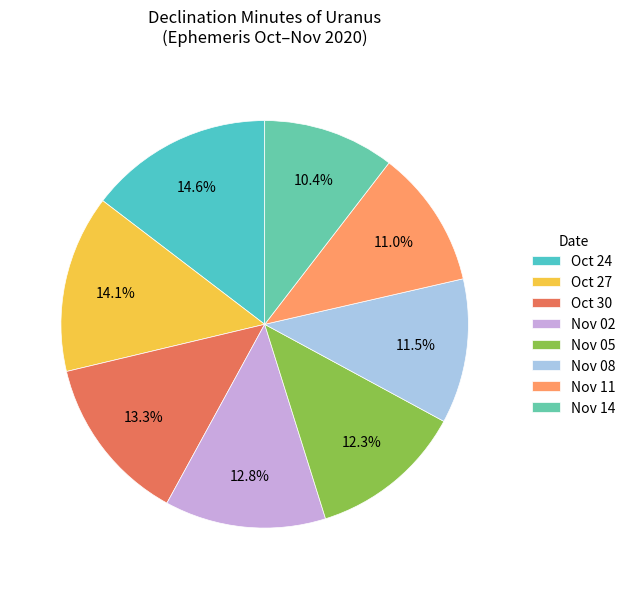

Is Oct 30 the majority of the pie?

No